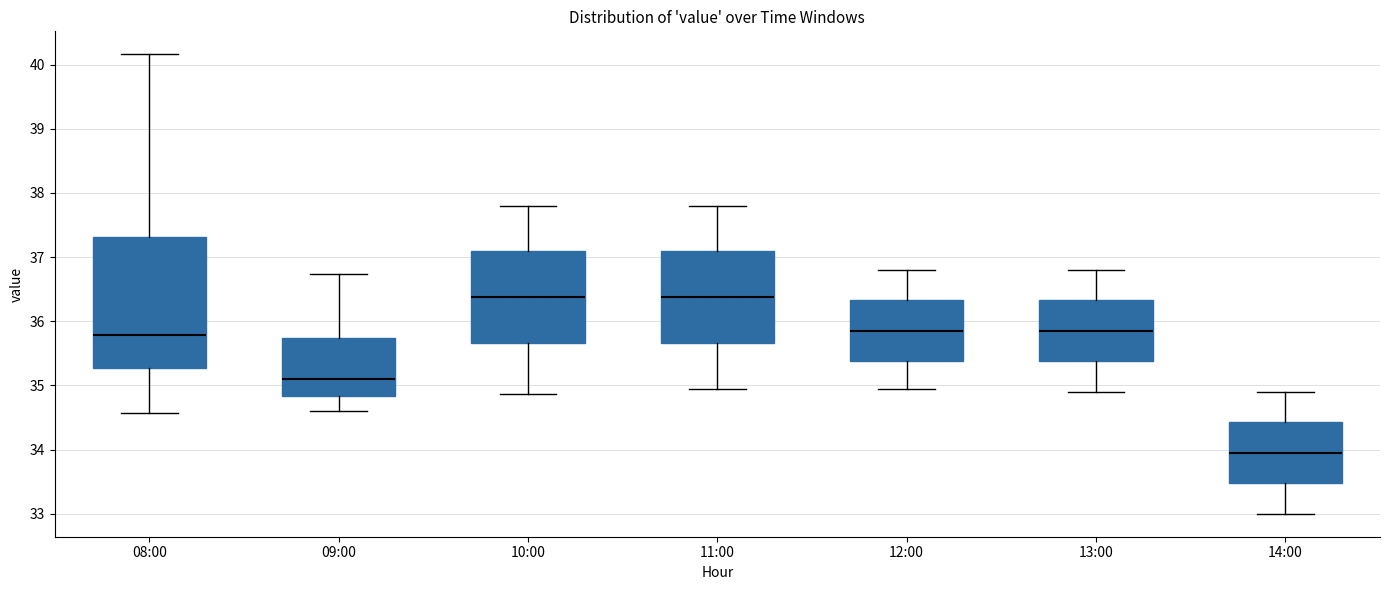

Where does the upper whisker of the box for 11:00 end on the y-axis? The values are not printed on the chart, so give them approximately, as read against the axis.

37.8